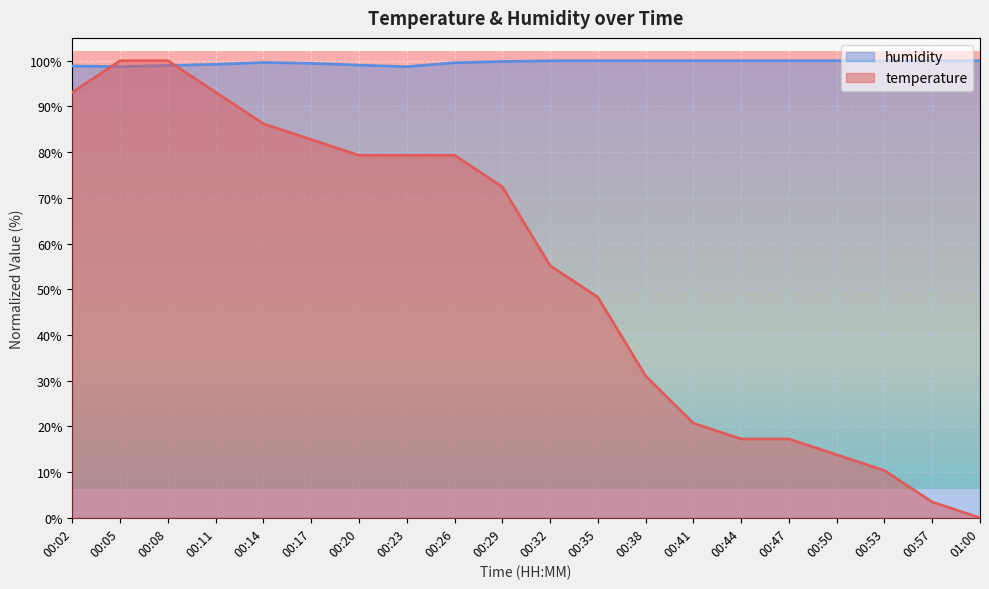

What is the difference between the humidity values at 00:29 and 00:38?

0.2